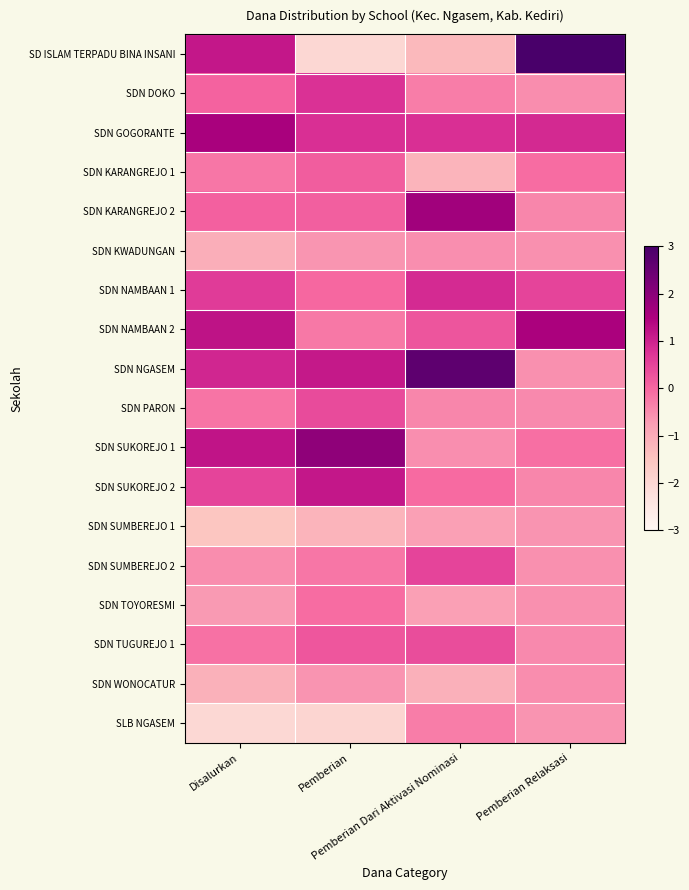

What is the smallest value displayed?

-2.0